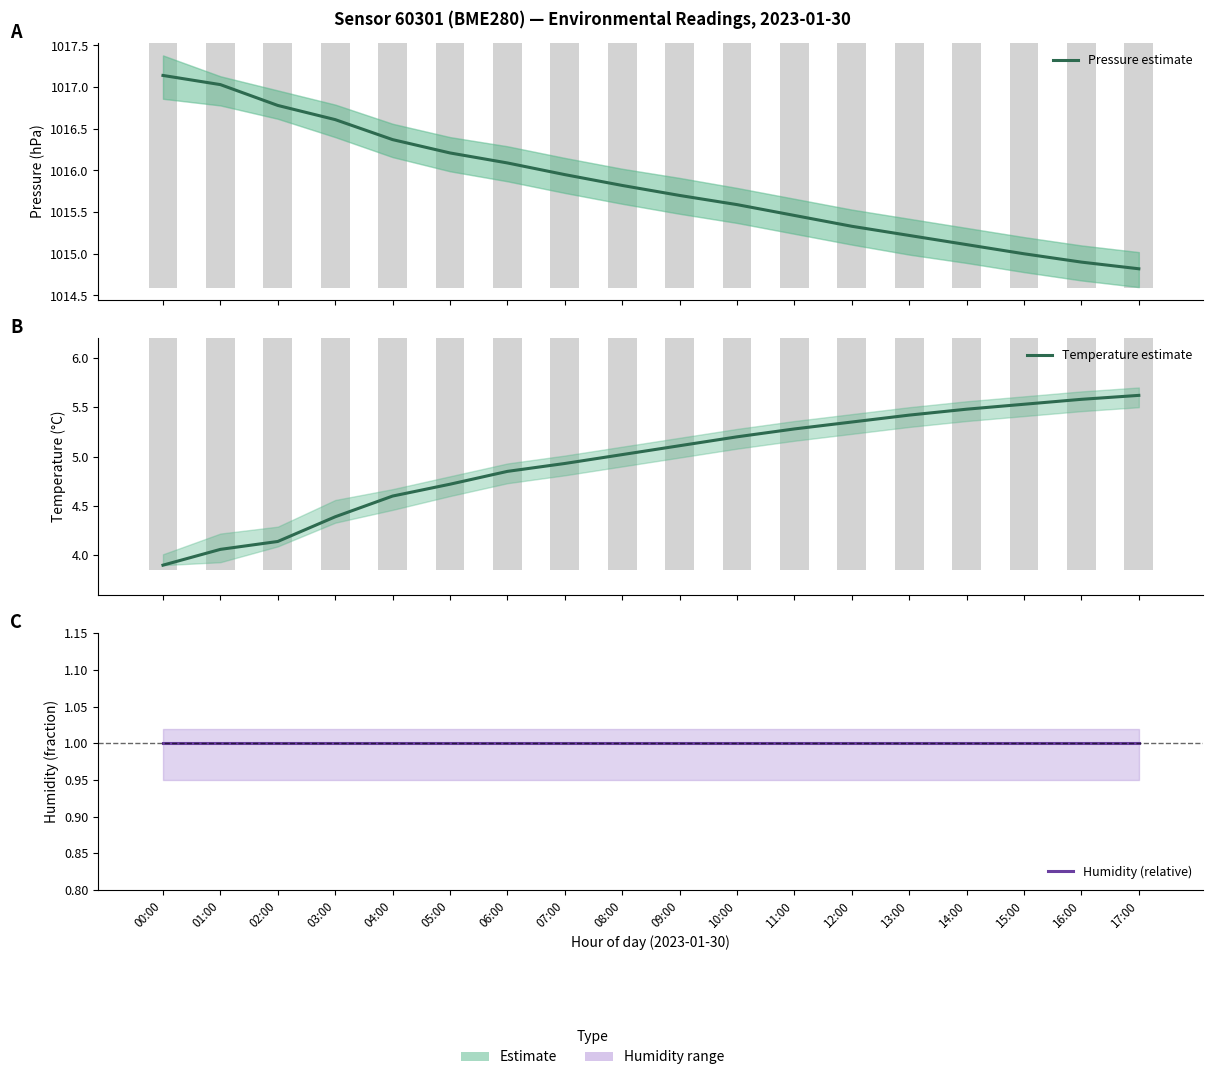

Rank the series by their maximum value, from highest to lowest.

Pressure estimate, Temperature estimate, Humidity (relative)